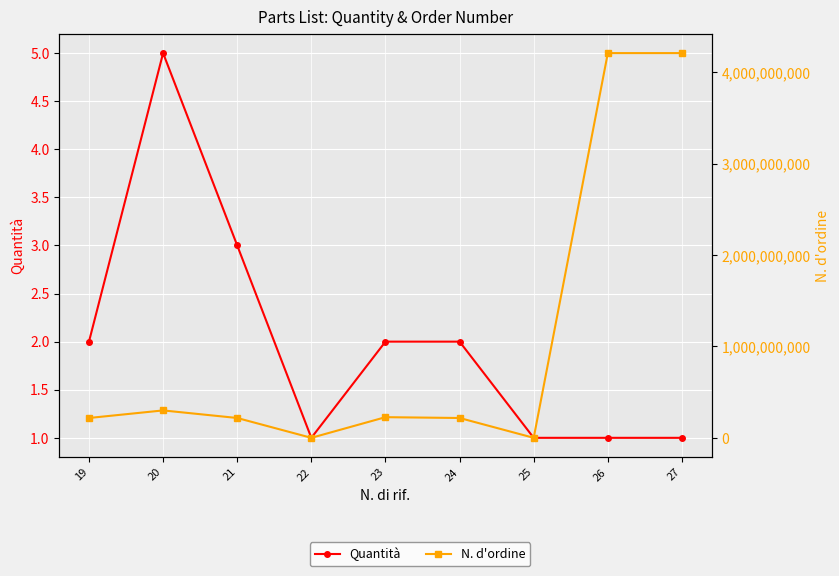

The N. d'ordine series shows 2530288755 at 26. True or false?

False